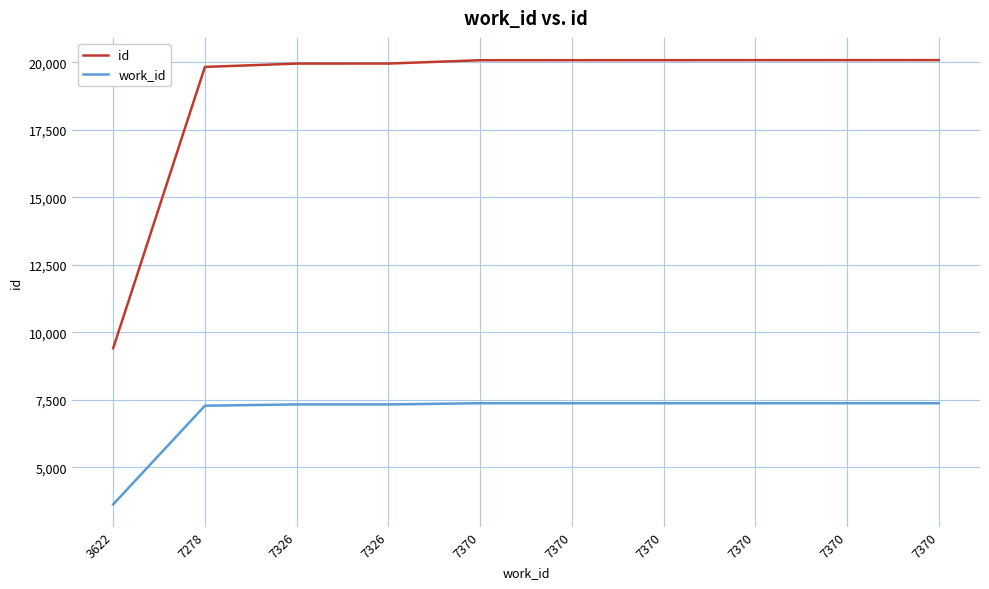

True or false: work_id has a value of 12489 at 7370.

False